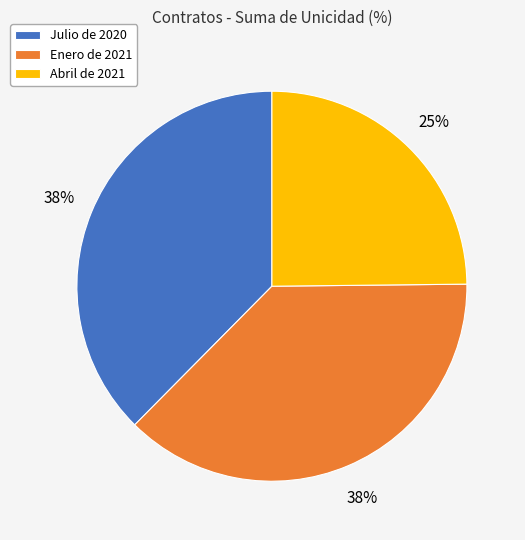

To the nearest percent, what is the average slice percentage?

33%